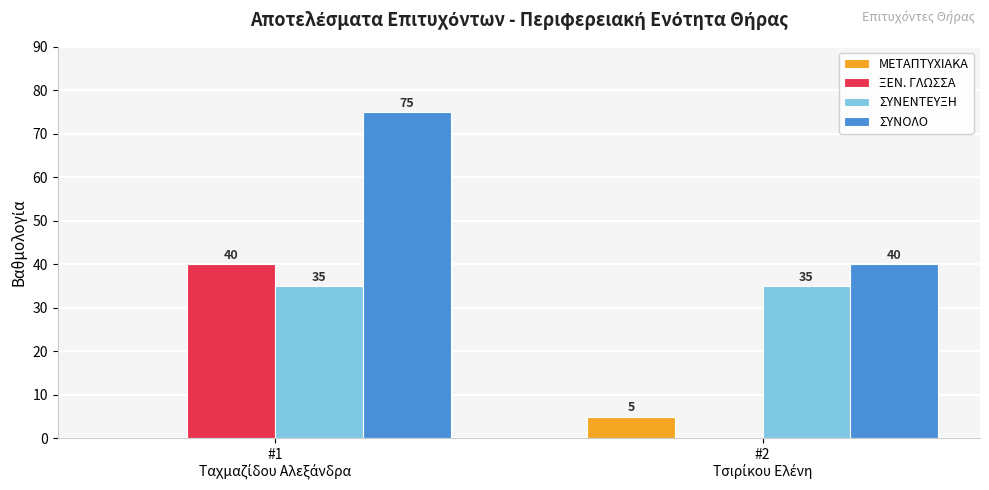

Does the chart contain stacked bars?

No